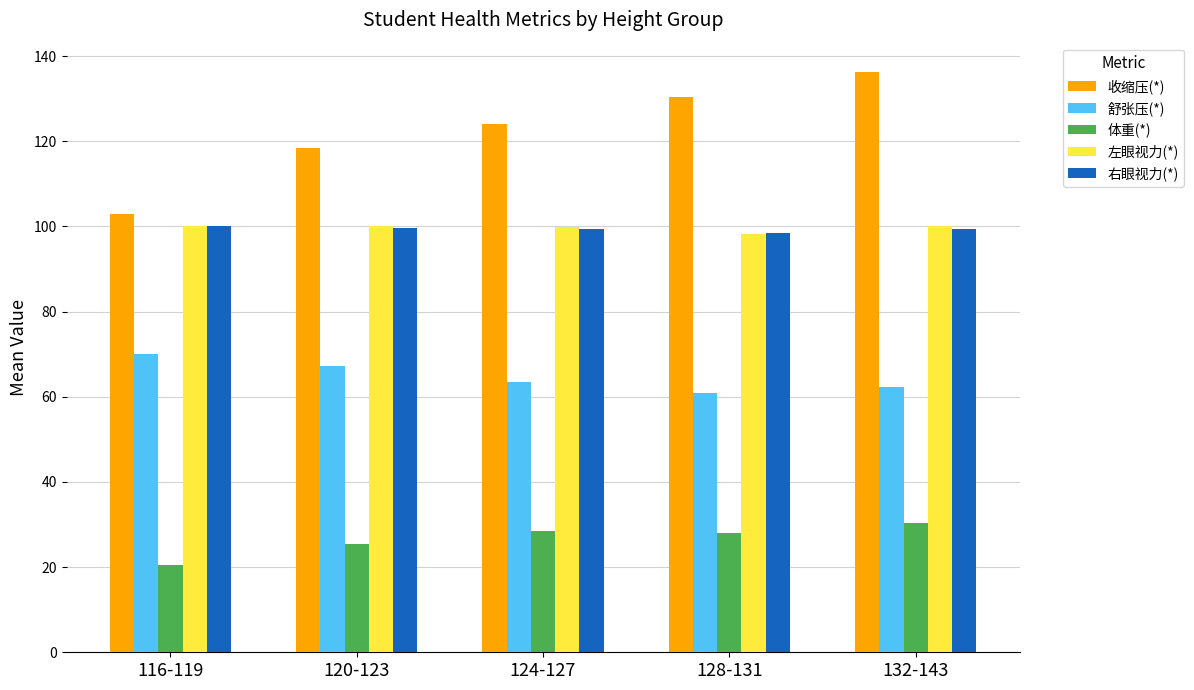

Read the 左眼视力(*) value at 128-131.

98.2